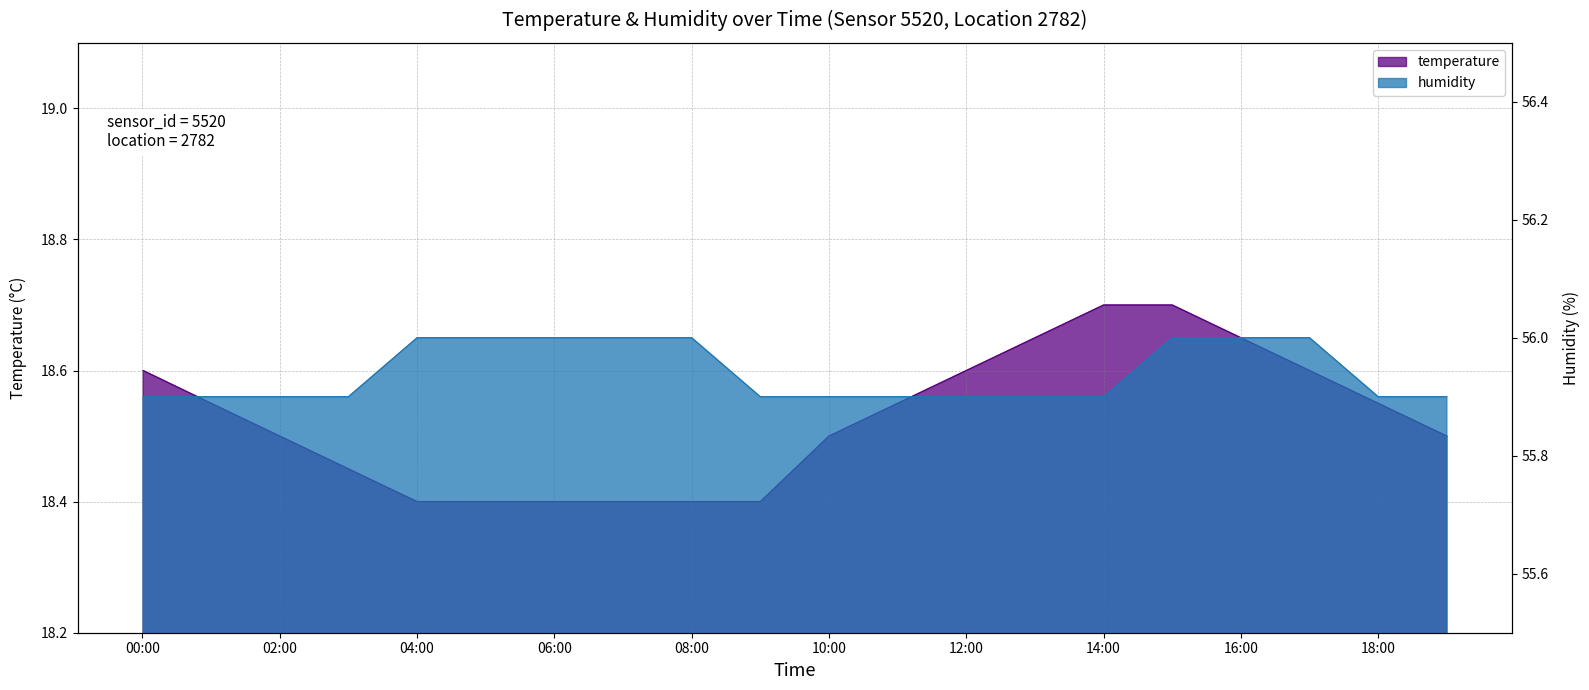

Which category has the highest value across all series?

04:00